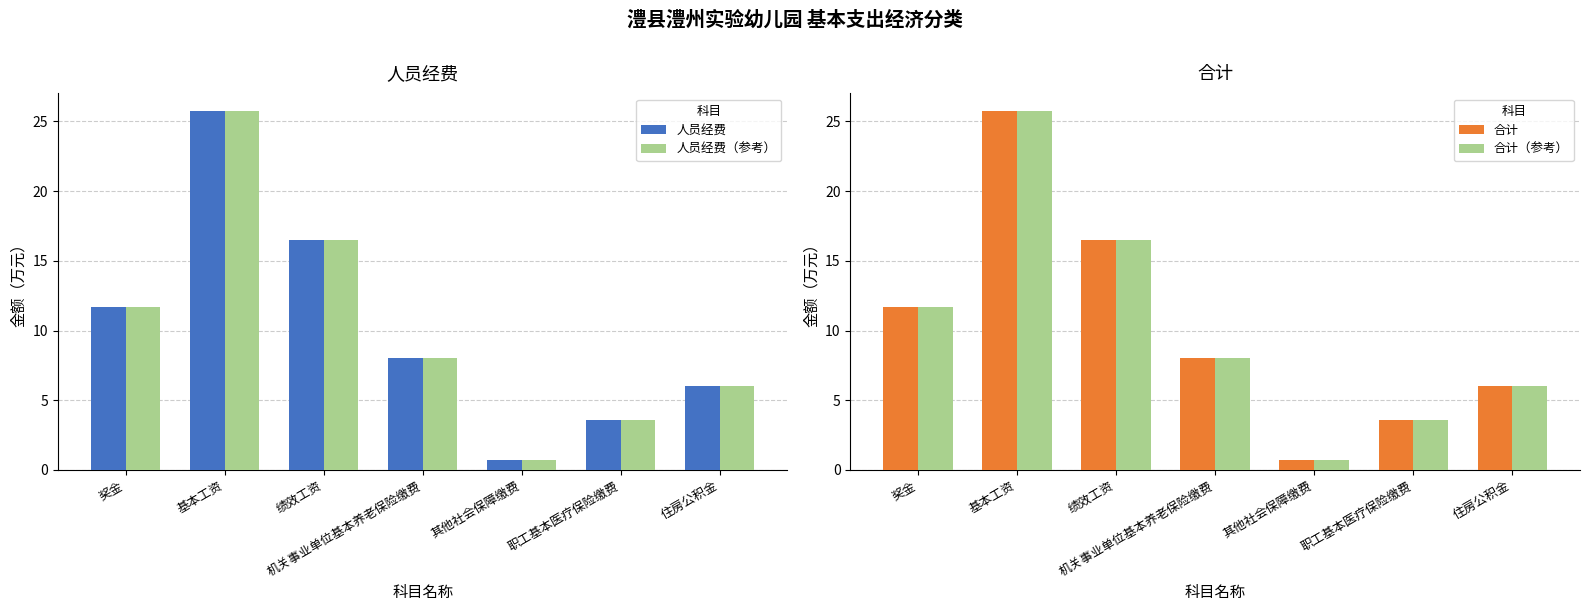

Reading left to right, what are all the values shown in this chart?

人员经费: 11.7	25.7	16.5	8.0	0.7	3.6	6.0
人员经费（参考）: 11.7	25.7	16.5	8.0	0.7	3.6	6.0
合计: 11.7	25.7	16.5	8.0	0.7	3.6	6.0
合计（参考）: 11.7	25.7	16.5	8.0	0.7	3.6	6.0